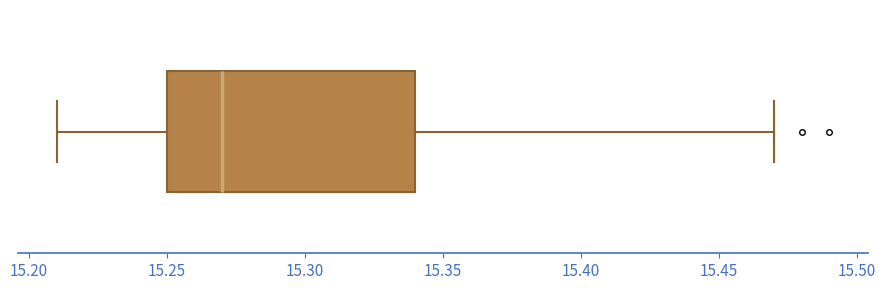

Transcribe this box plot: give where the median line is, the range the box spans, and where the two whiskers end, as read against the x-axis. The values are not printed on the chart, so give them approximately, as read against the axis.

median 15.27, box 15.25 to 15.34, whiskers 15.21 to 15.47